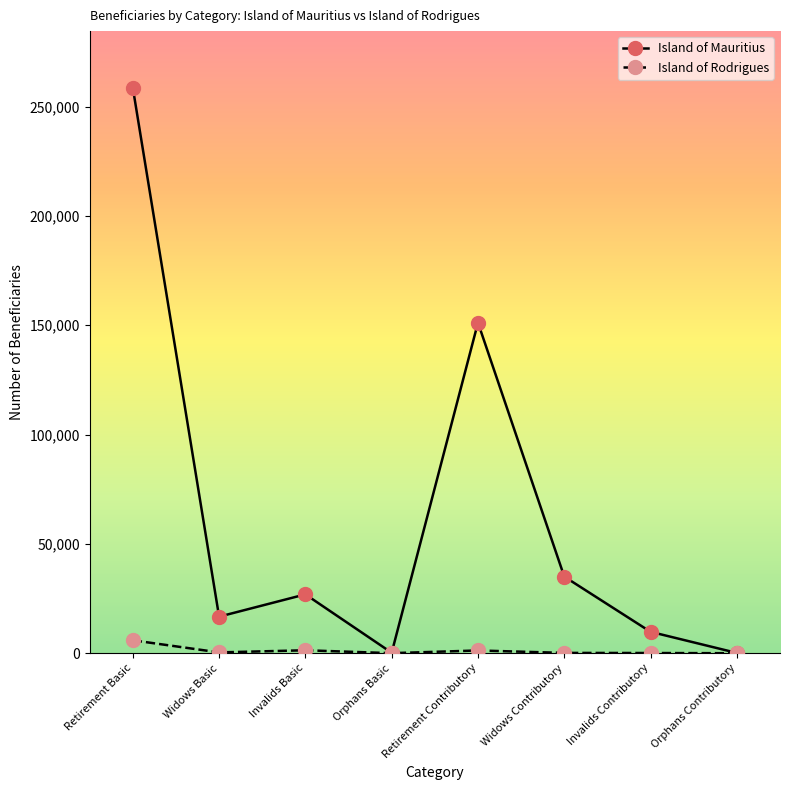

What is the spread (max minus min) of values at Orphans Basic?

189